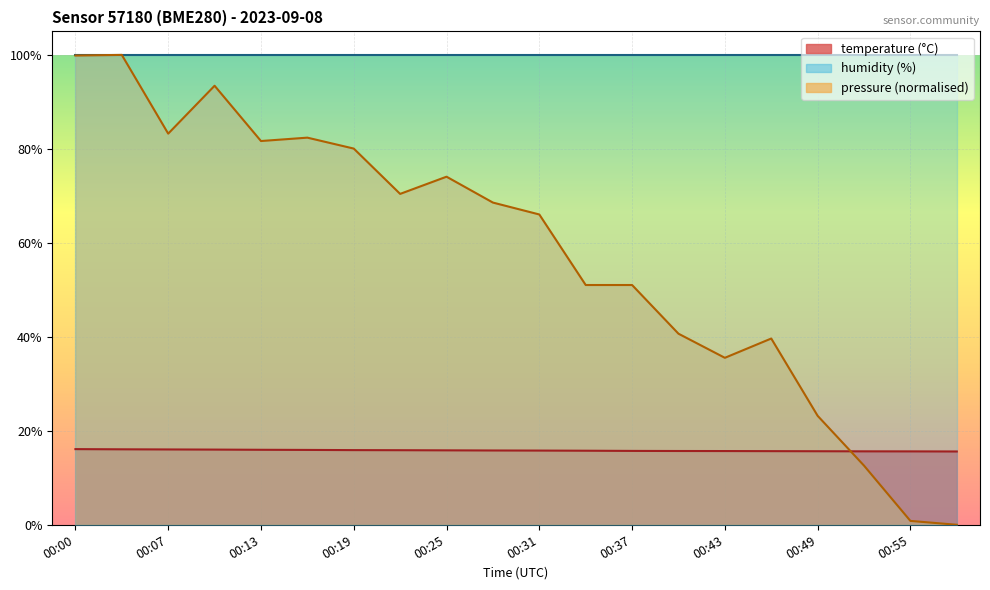

What is the average value of the pressure_kPa series?

57.7